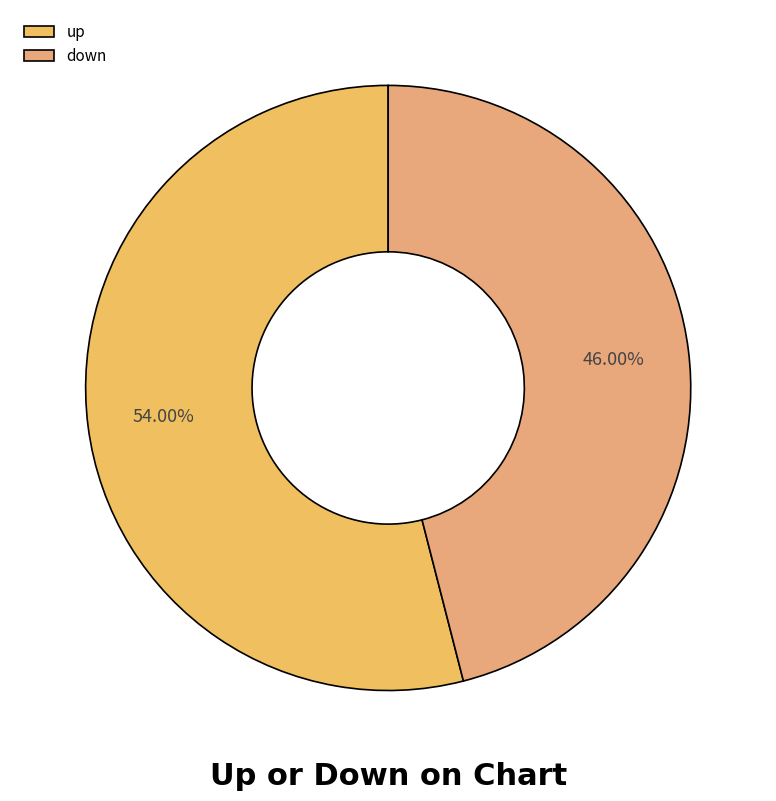

Which has a higher value, down or up?

up